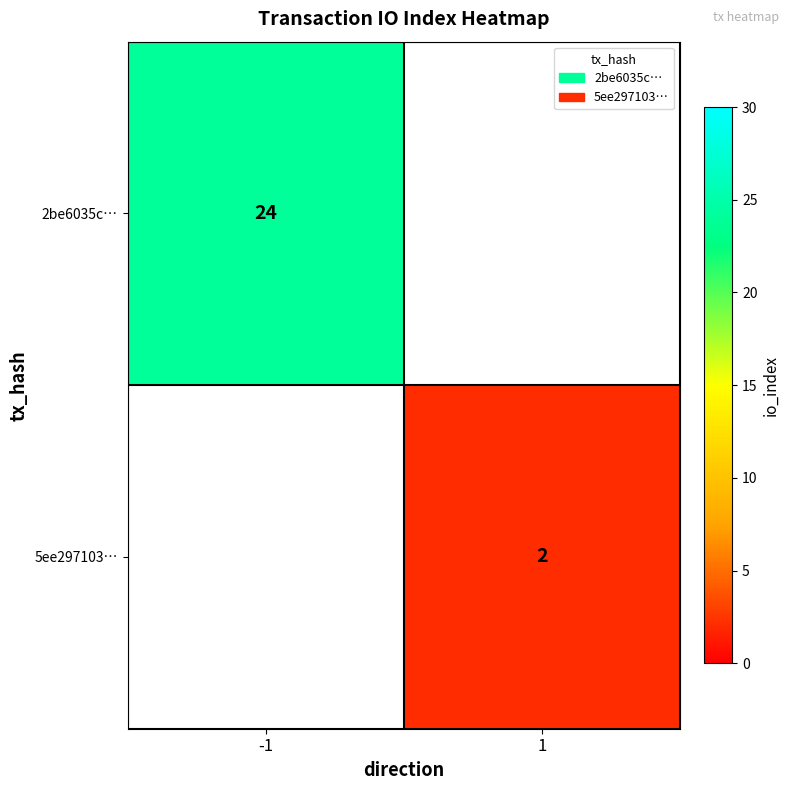

Is it true that 5ee297103… equals 2 at 1?

True